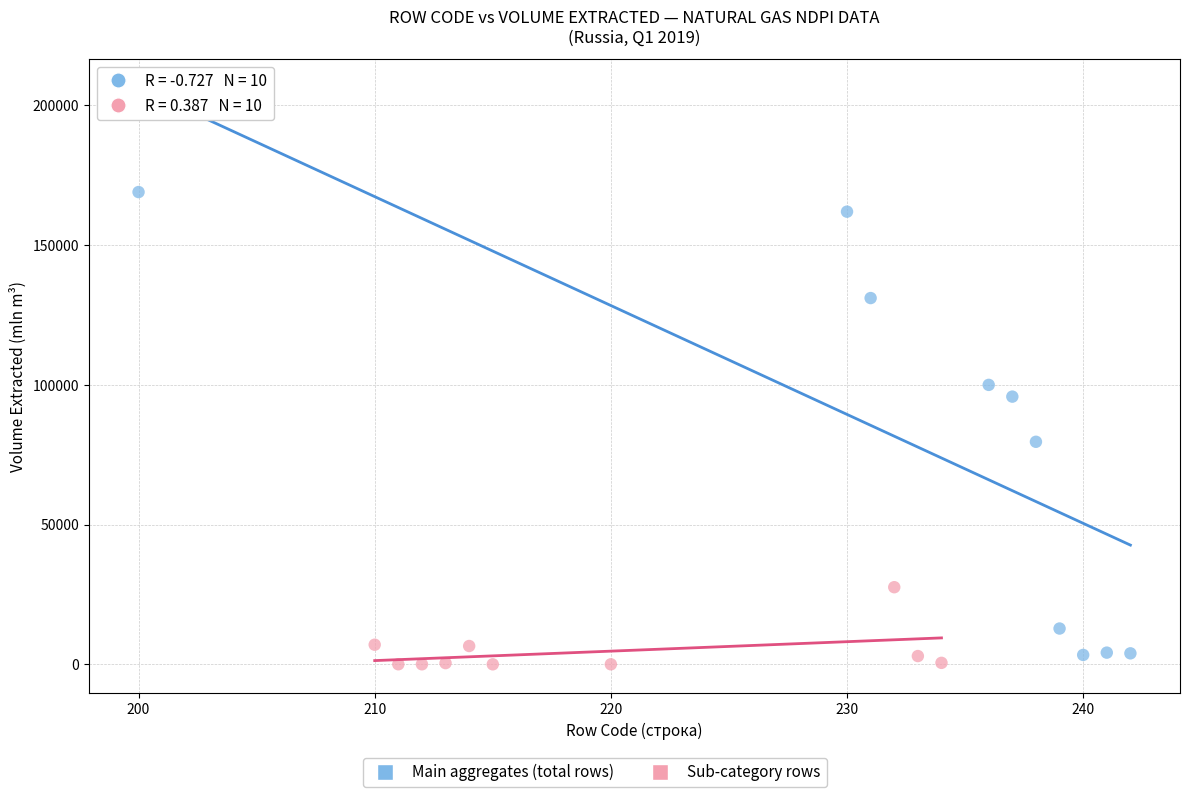

Which series reaches the maximum Y coordinate?

Main aggregates (total rows)